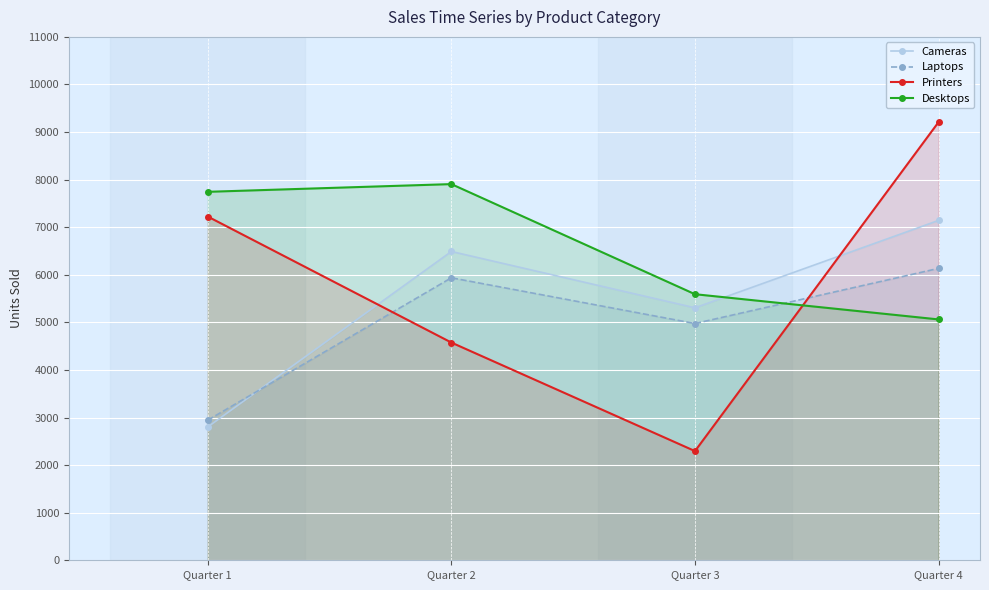

True or false: Printers has a value of 7224 at Quarter 1.

True